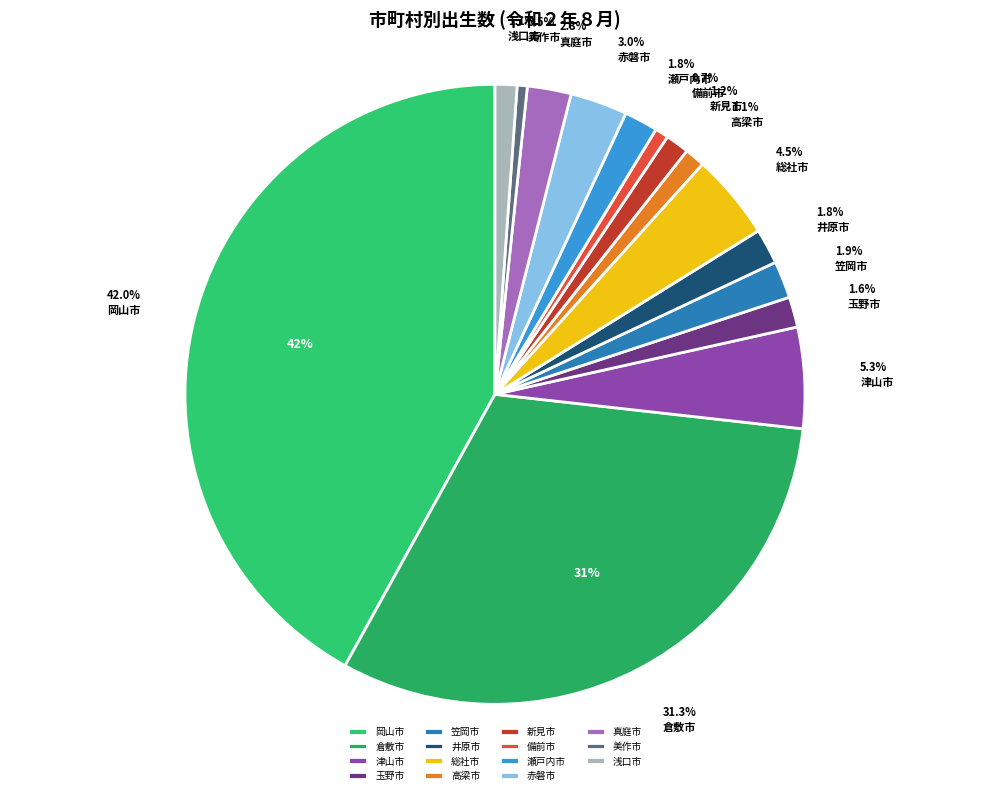

What is the change in value from 玉野市 to 赤磐市?

+16